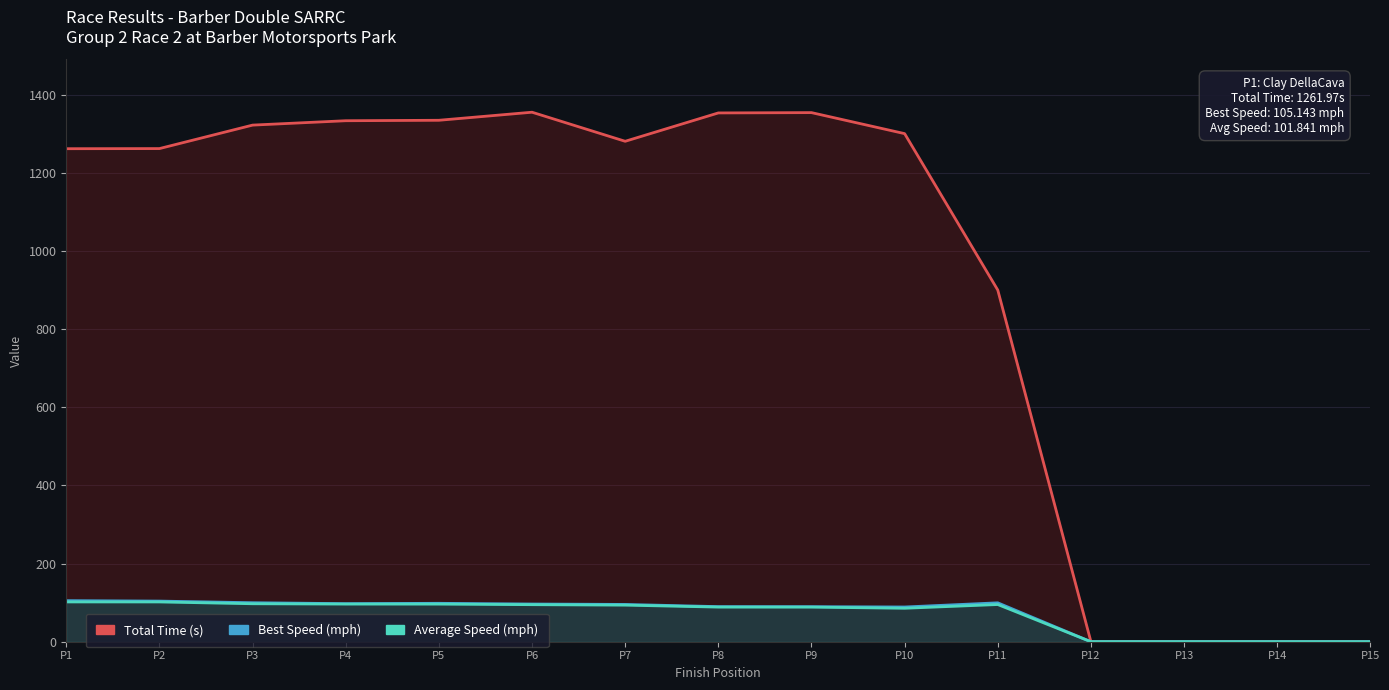

The value of Best Speed at P15 is -70.9. True or false?

False